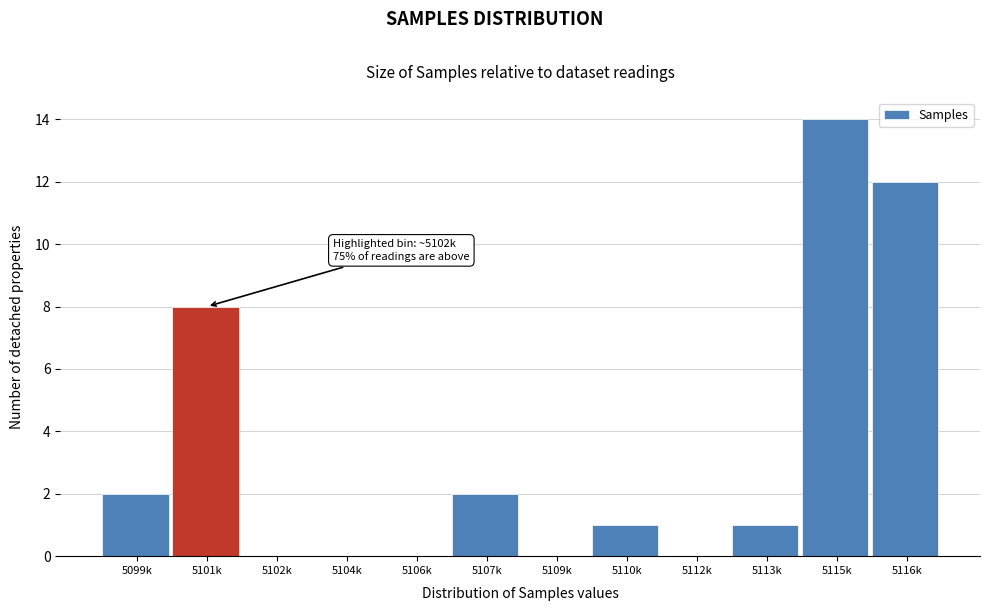

Reading right to left, transcribe all the data shown in this chart.

5116k=12	5115k=14	5113k=1	5112k=0	5110k=1	5109k=0	5107k=2	5106k=0	5104k=0	5102k=0	5101k=8	5099k=2